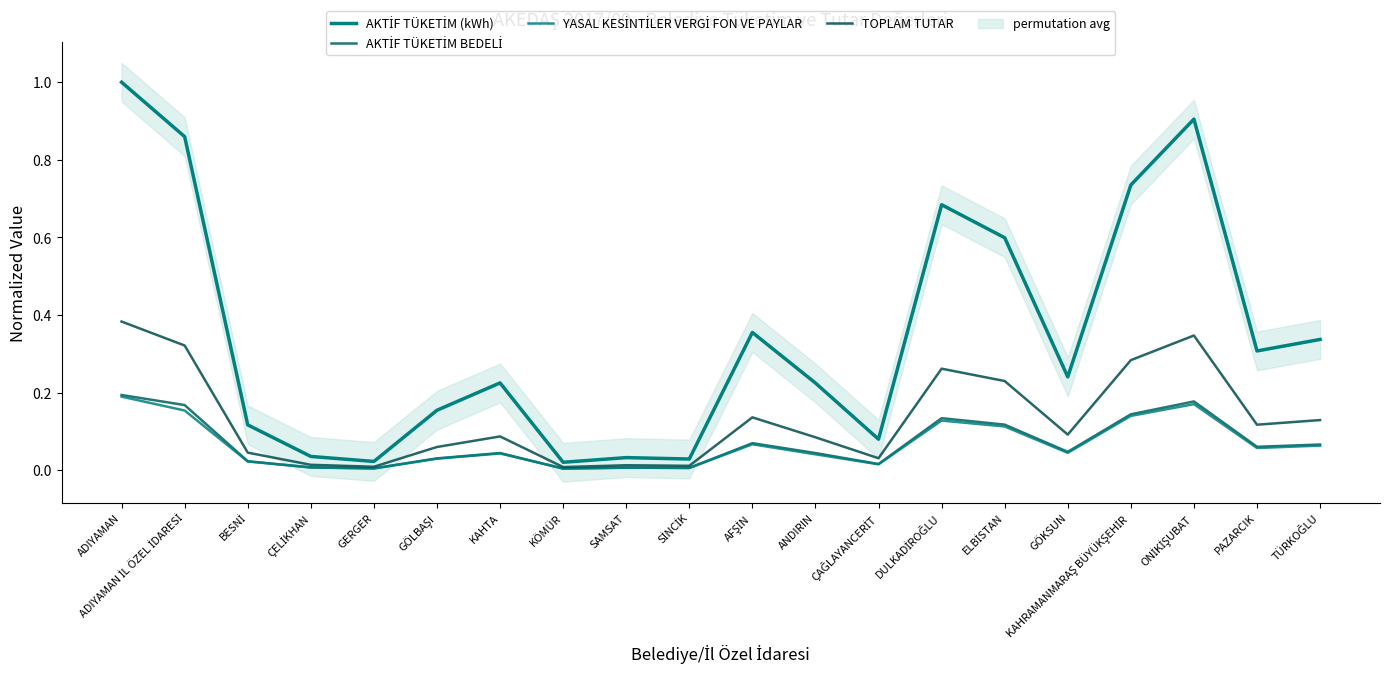

How many lines are shown in the chart?

4